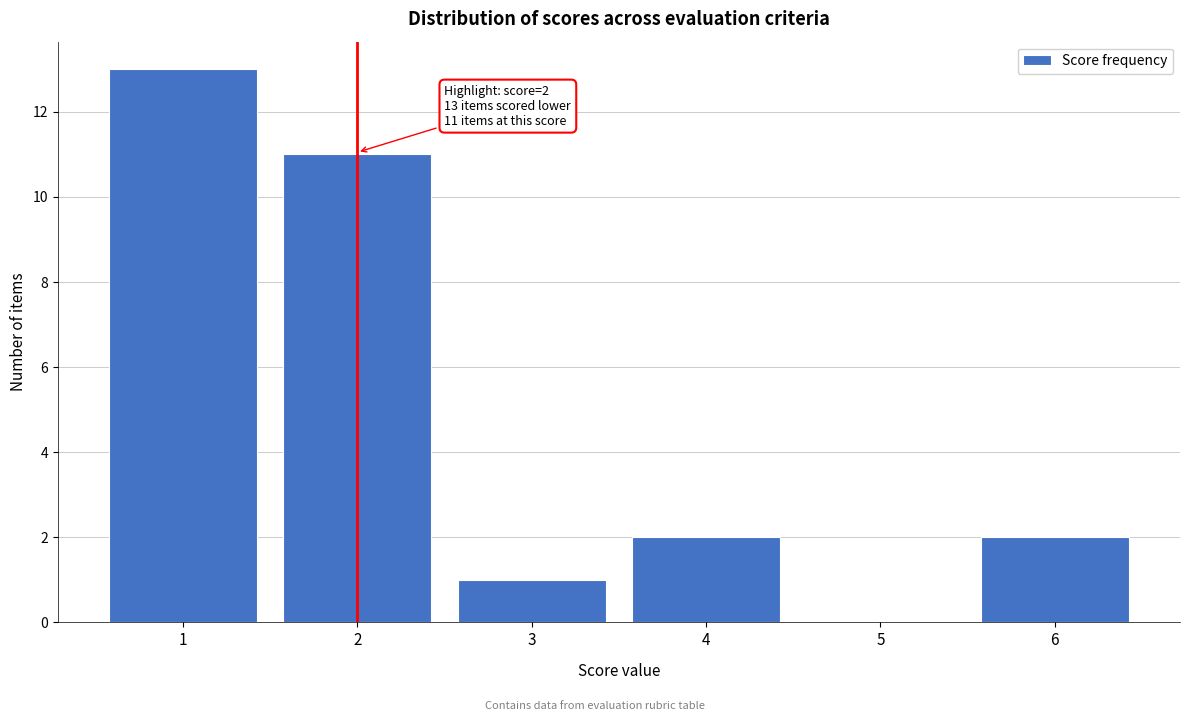

Reading left to right, transcribe all the data shown in this chart.

1=13	2=11	3=1	4=2	5=0	6=2